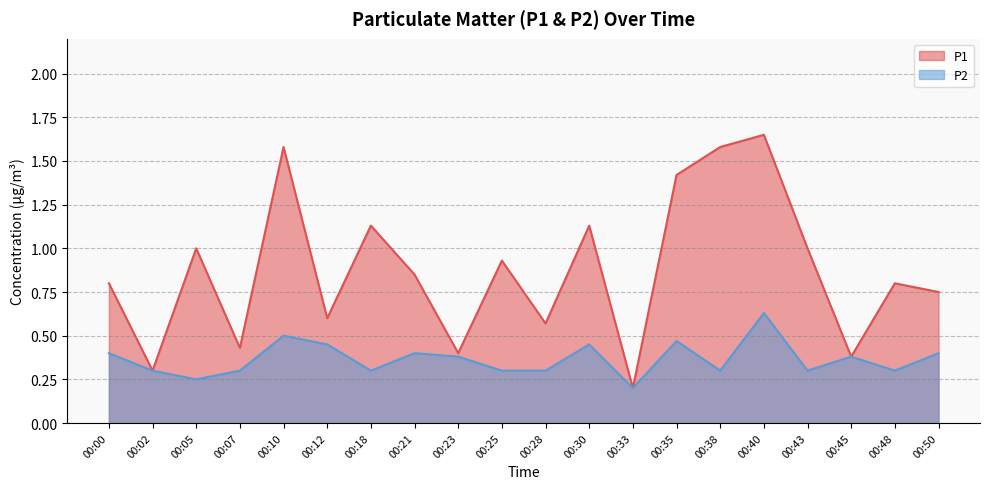

List the series in order of their overall mean, highest first.

P1, P2